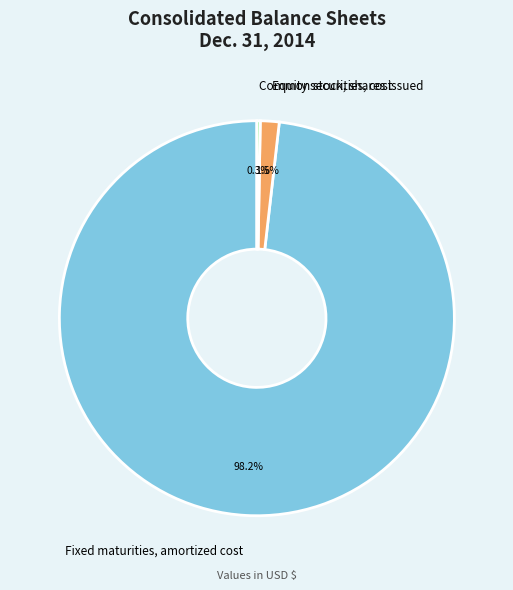

What percentage is NOT represented by Equity securities, cost?

98.5%